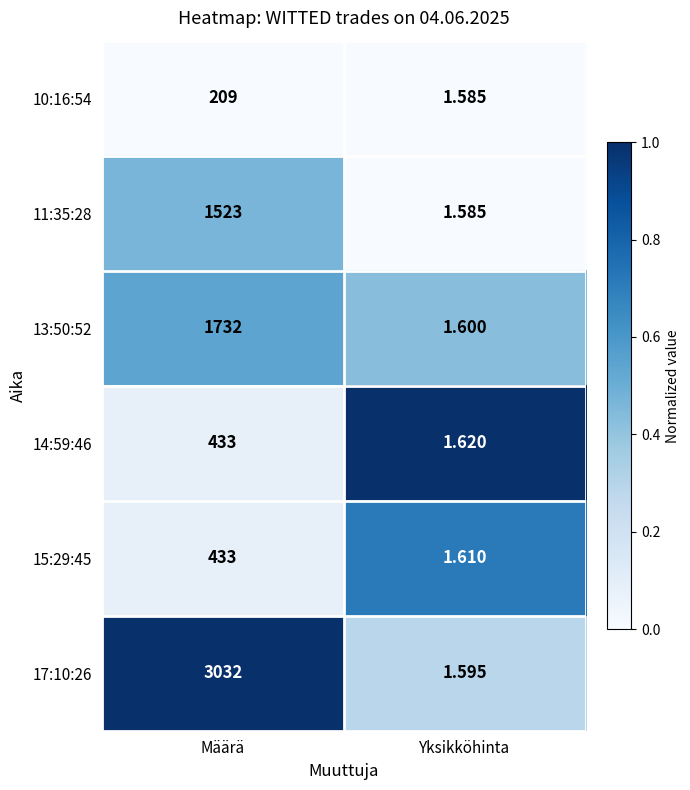

Which category has the highest value across all series?

Määrä